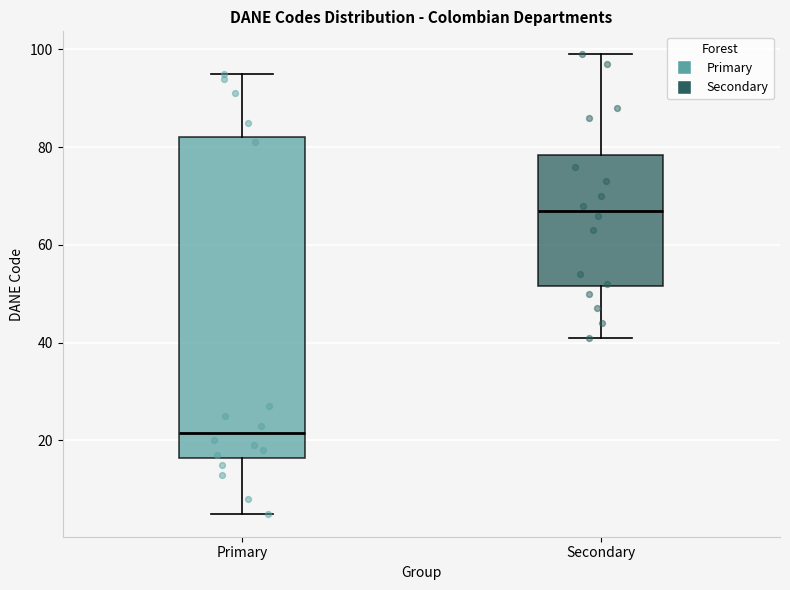

Reading left to right, transcribe this box plot: for each box, give where its median line is, the range the box spans, and where its two whiskers end, as read against the y-axis. The values are not printed on the chart, so give them approximately, as read against the axis.

Primary: median 22, box 16 to 82, whiskers 6 to 96
Secondary: median 68, box 52 to 78, whiskers 42 to 100